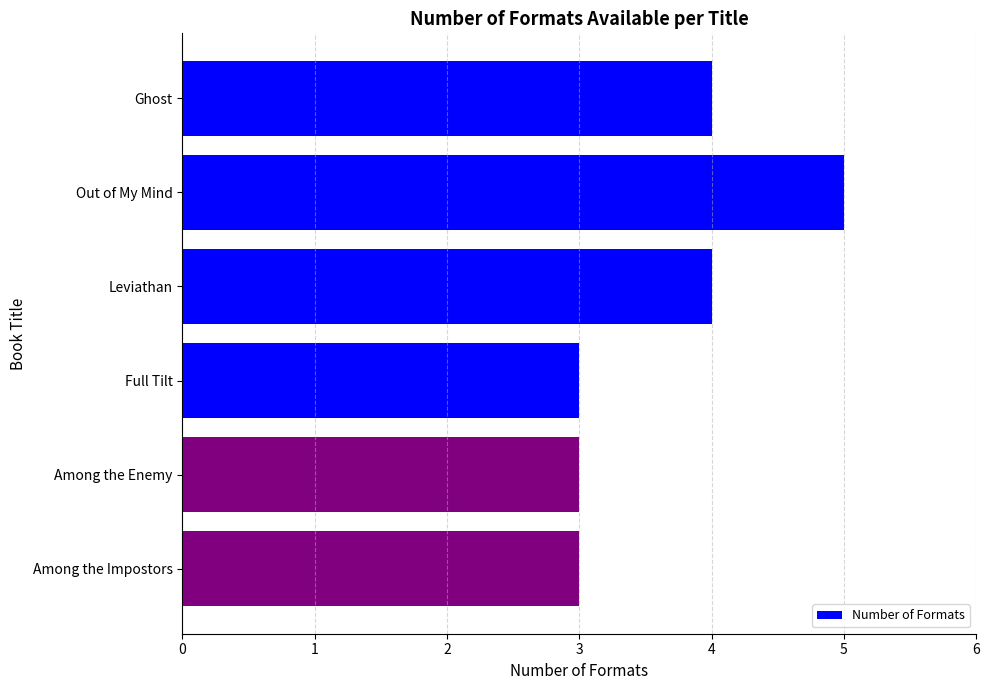

What is the smallest value displayed?

3